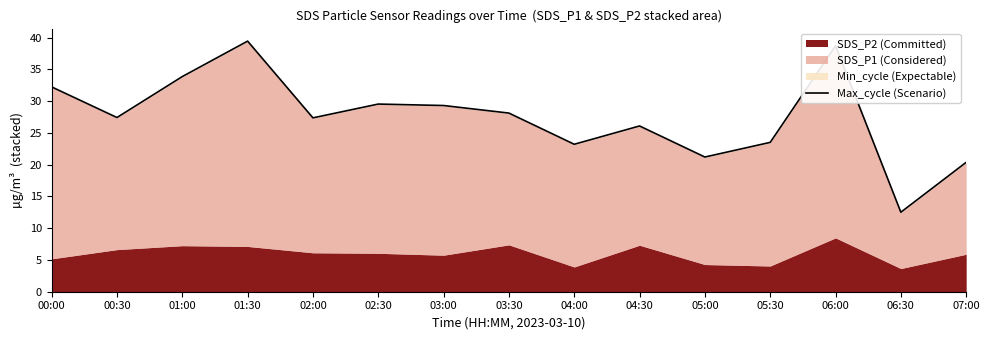

What is the average value?

27.5